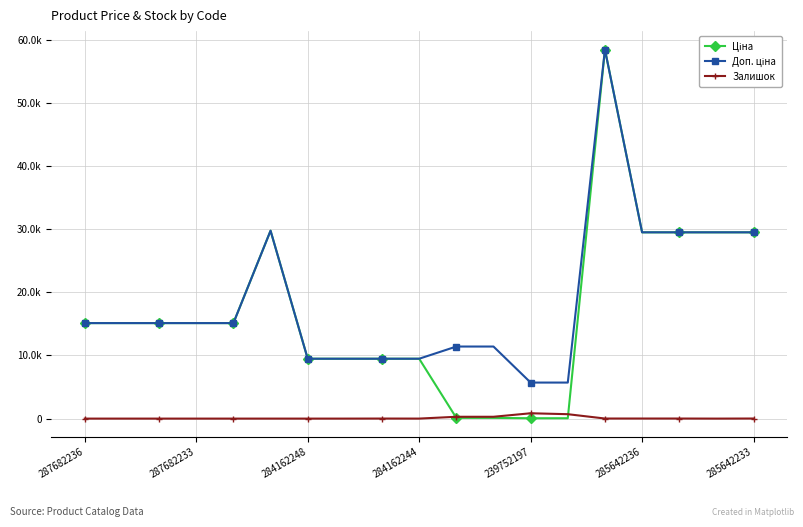

What is the minimum value for Ціна?

57.0